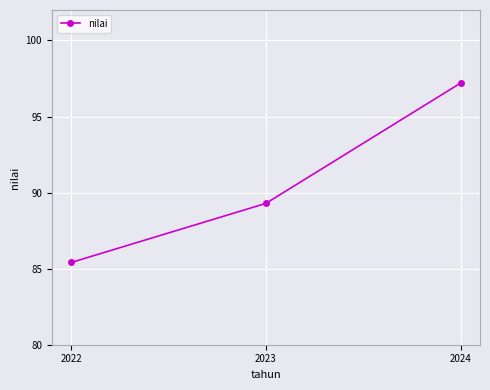

Reading left to right, list all the values displayed in this chart.

85.4	89.3	97.2